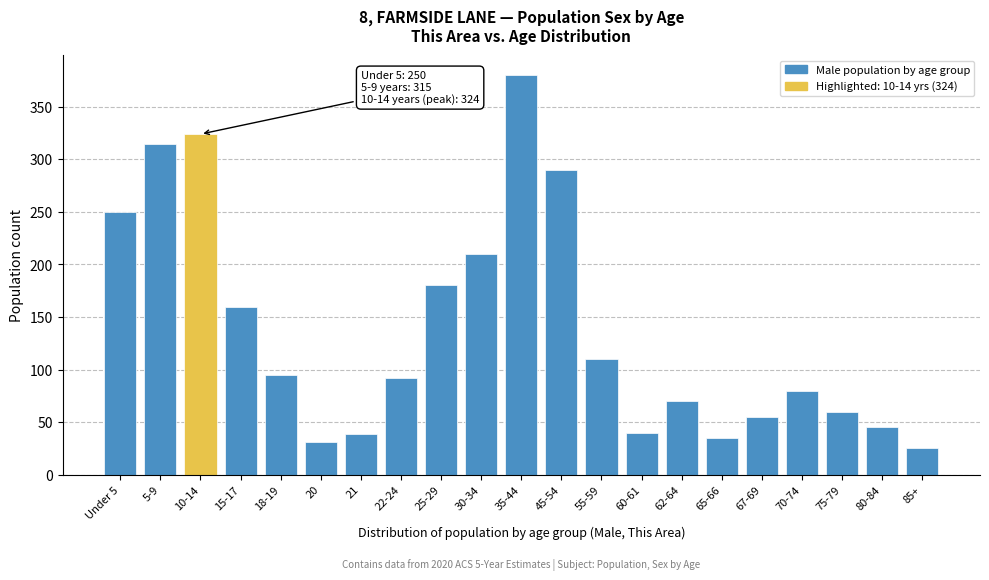

What is the maximum value shown in the chart?

380